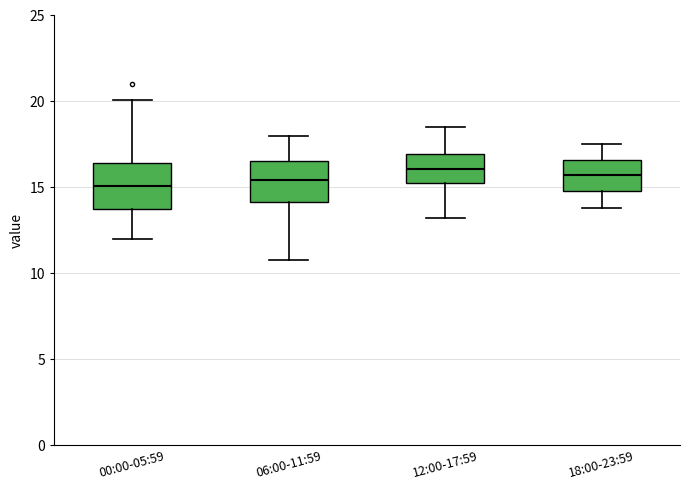

Where does the upper whisker of the box for 06:00-11:59 end on the y-axis? The values are not printed on the chart, so give them approximately, as read against the axis.

18.0